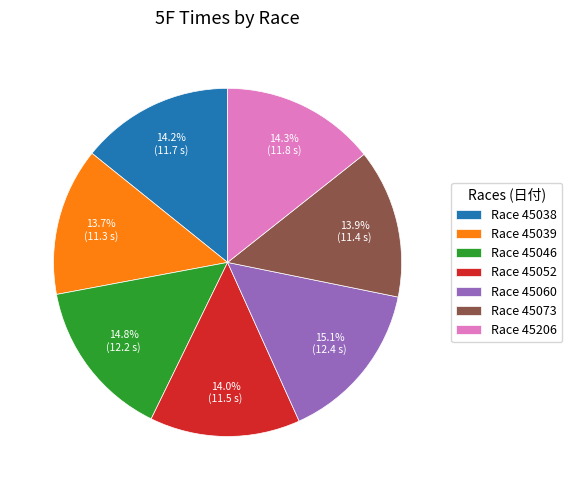

What percentage do Race 45206 and Race 45052 together represent?

28.3%